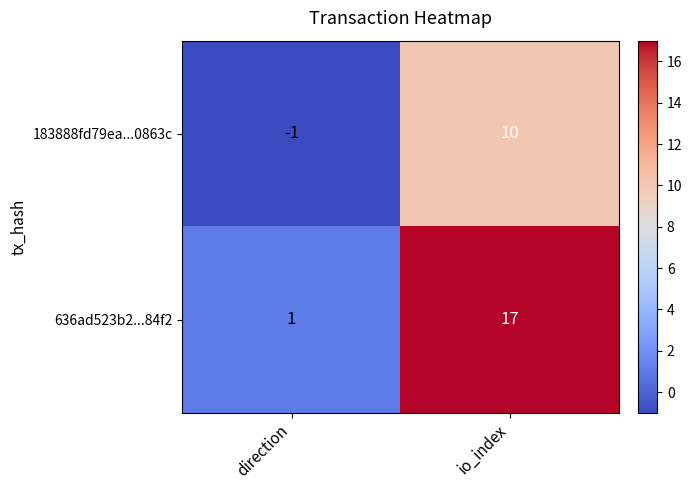

At io_index, list the series in order from largest to smallest.

636ad523b2...84f2, 183888fd79ea...0863c